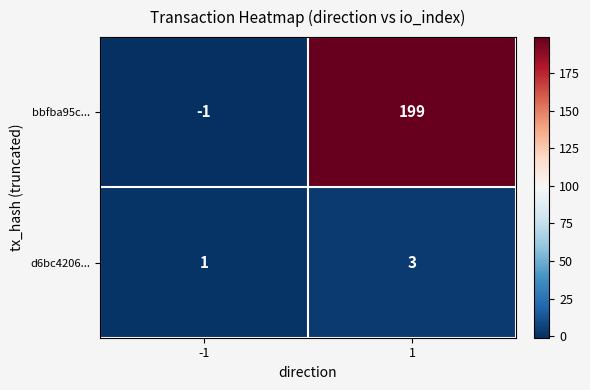

Between -1 and 1, which series saw the biggest shift?

bbfba95c...